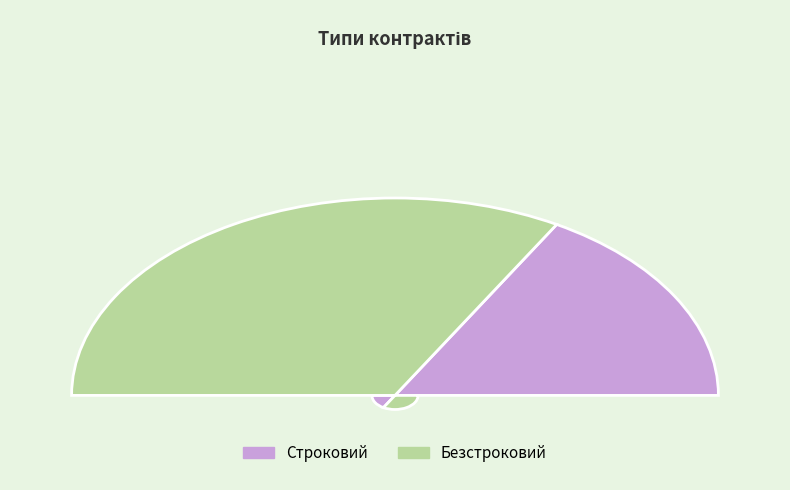

Rank the categories by value from lowest to highest.

Строковий, Безстроковий